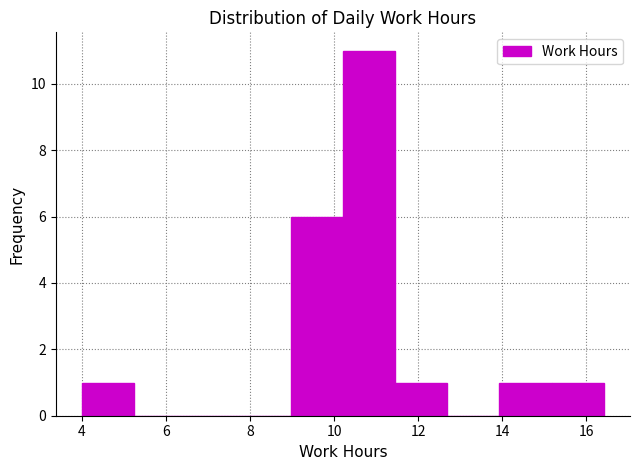

Which range on the x-axis has the tallest bar?

10.2 to 11.4